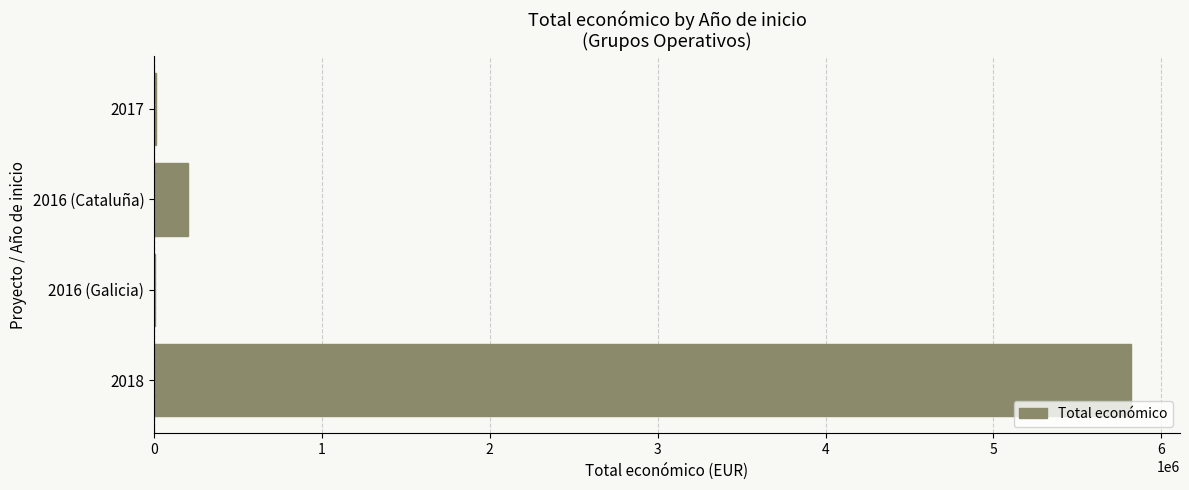

At which label is the value closest to 2912982?

2016 (Cataluña)